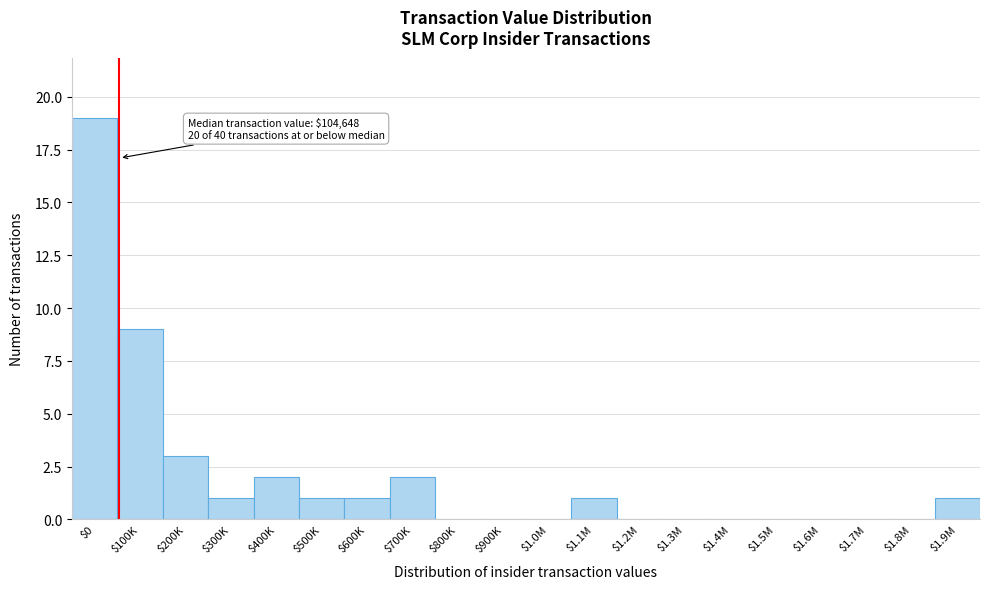

What is the sum of all values?

40